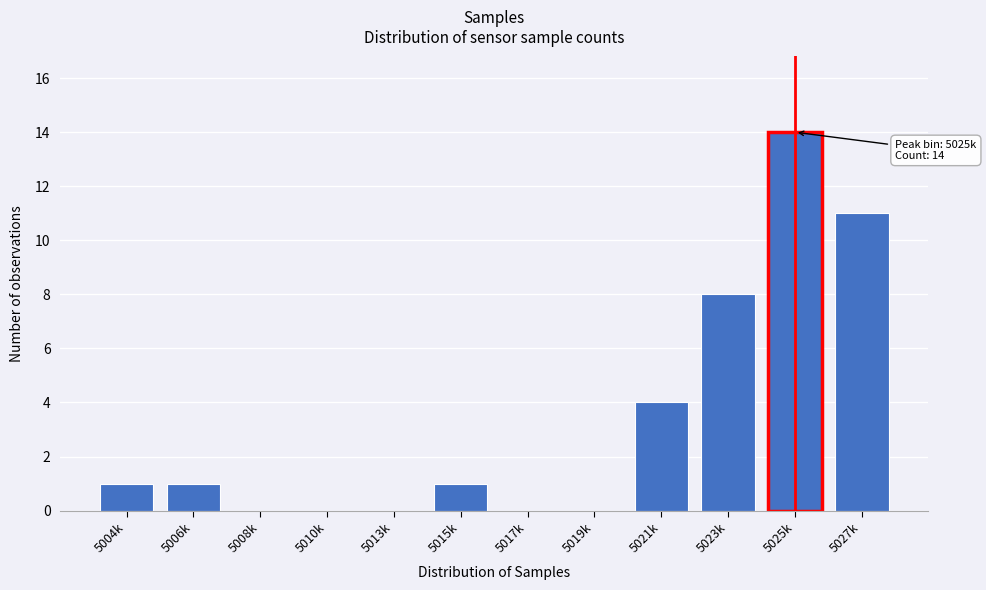

Reading left to right, what are all the values shown in this chart?

5004k=1	5006k=1	5008k=0	5010k=0	5013k=0	5015k=1	5017k=0	5019k=0	5021k=4	5023k=8	5025k=14	5027k=11